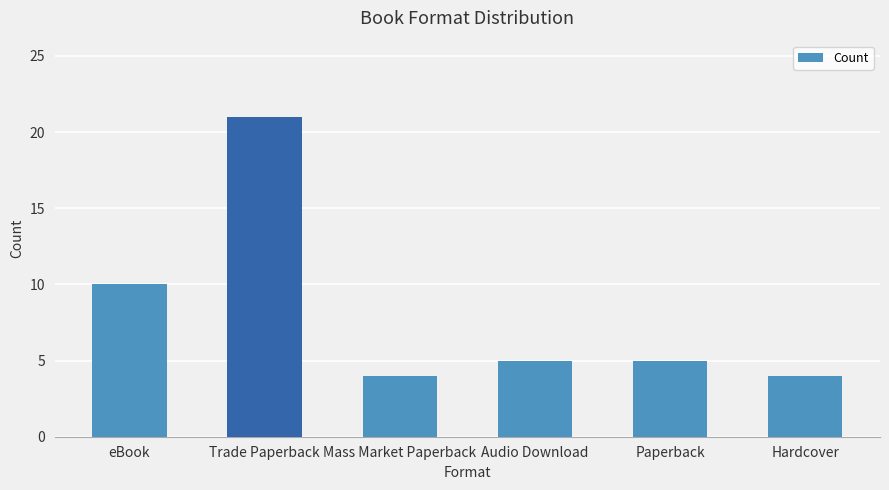

Does the chart contain stacked bars?

No